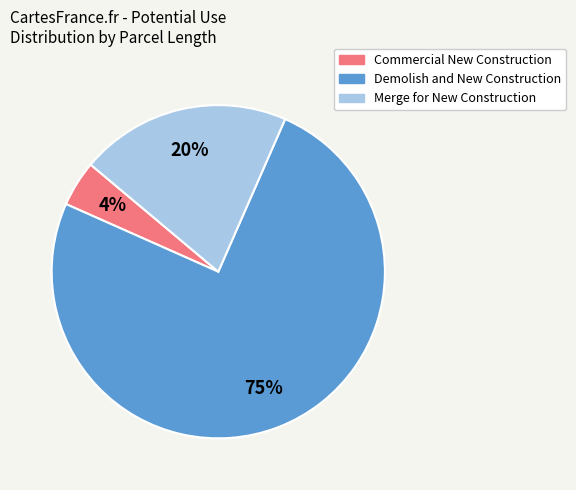

Is there a majority slice in this chart?

Yes